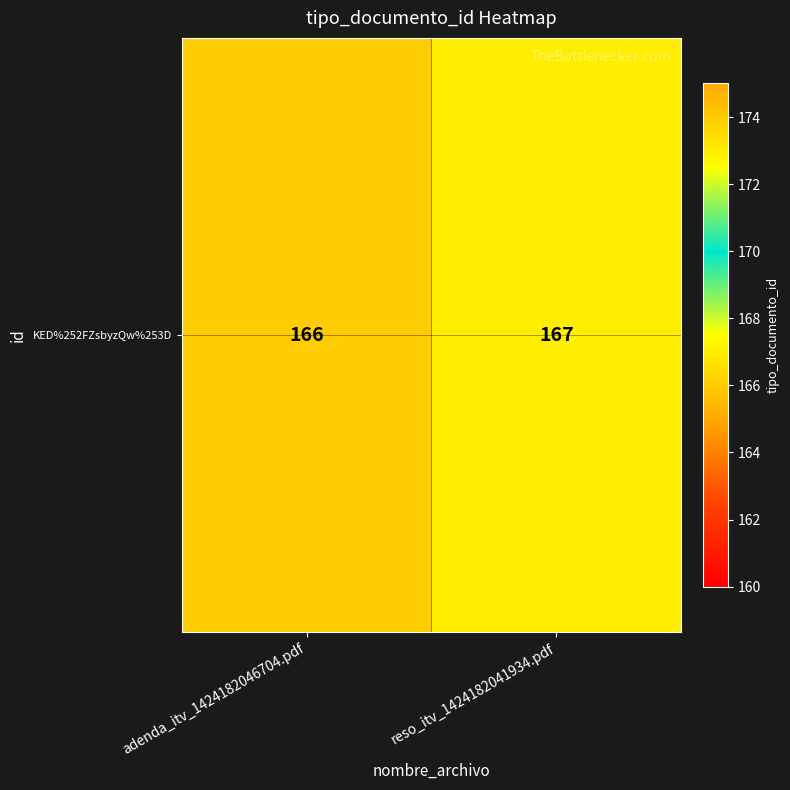

What is the average value?

166